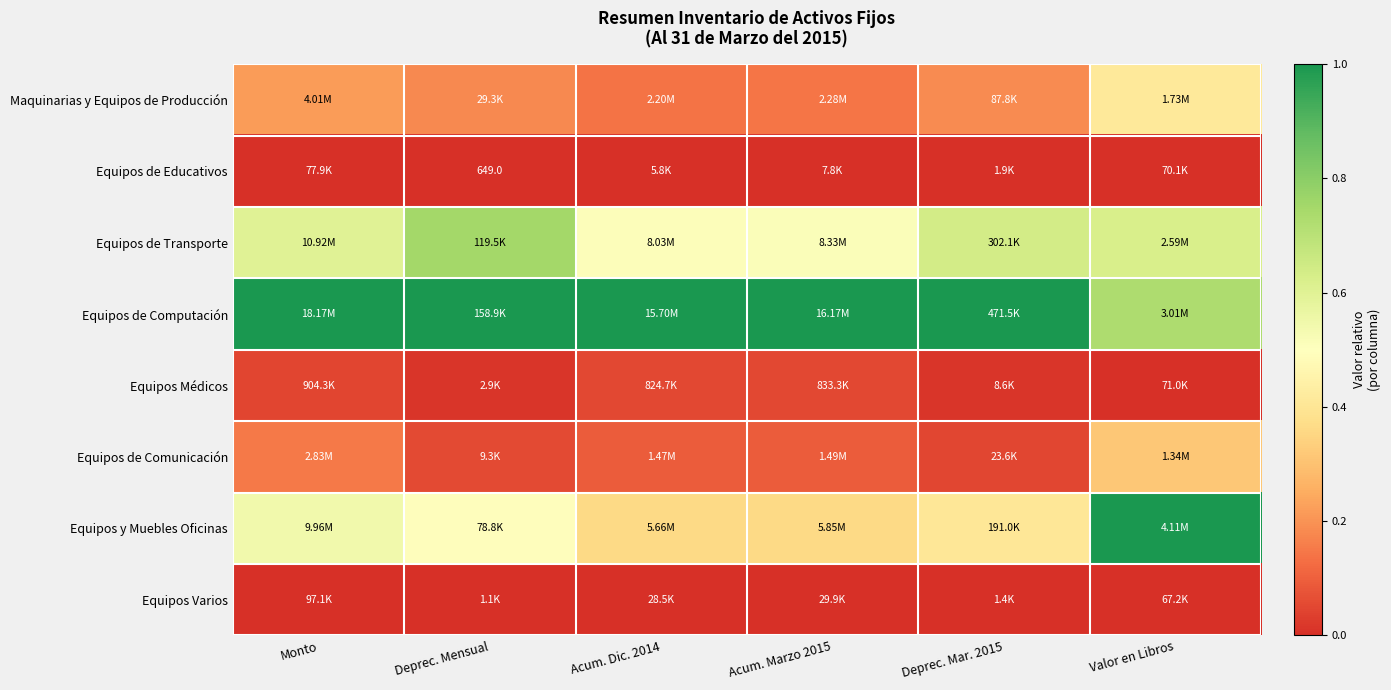

At which label does Equipos de Computación reach its minimum?

Valor en Libros